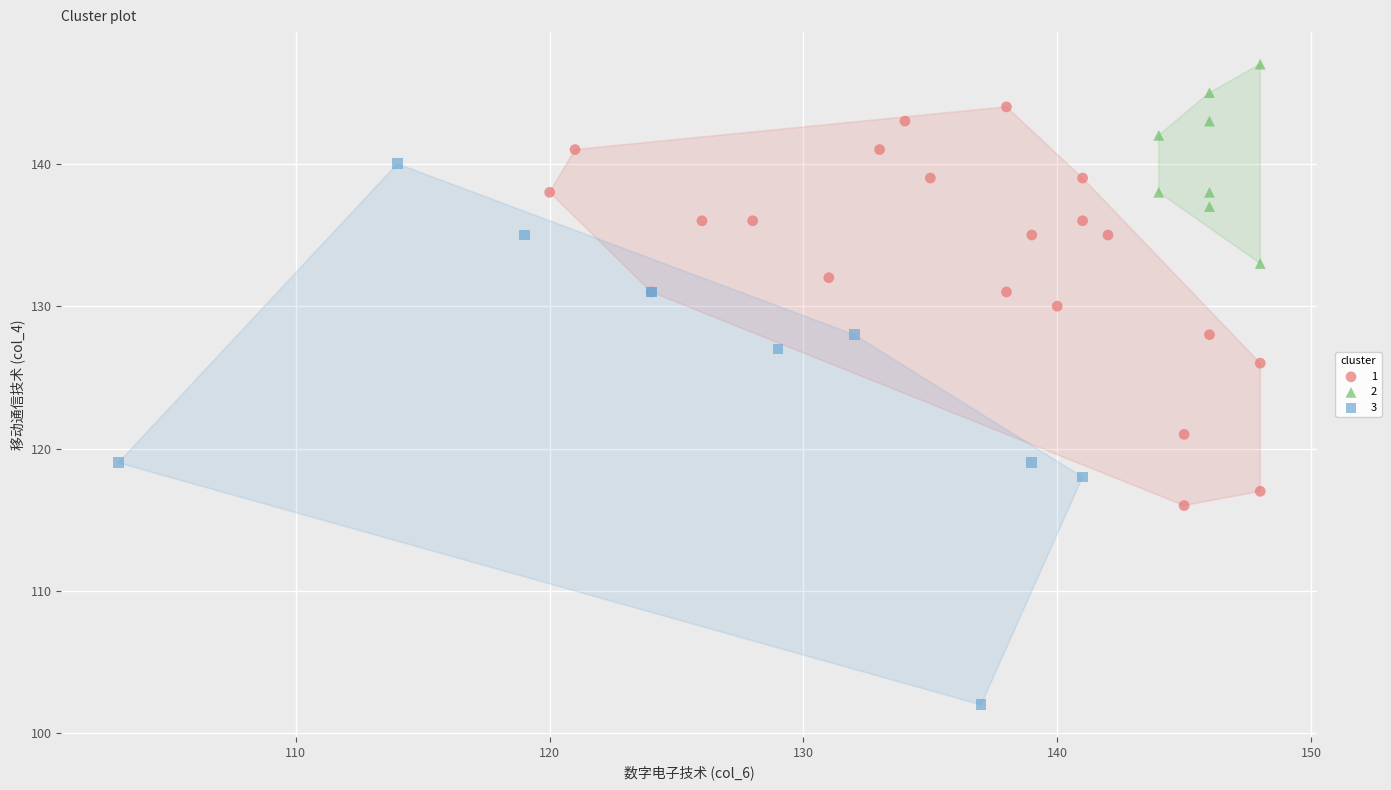

Which series has the largest Y range (max minus min)?

3